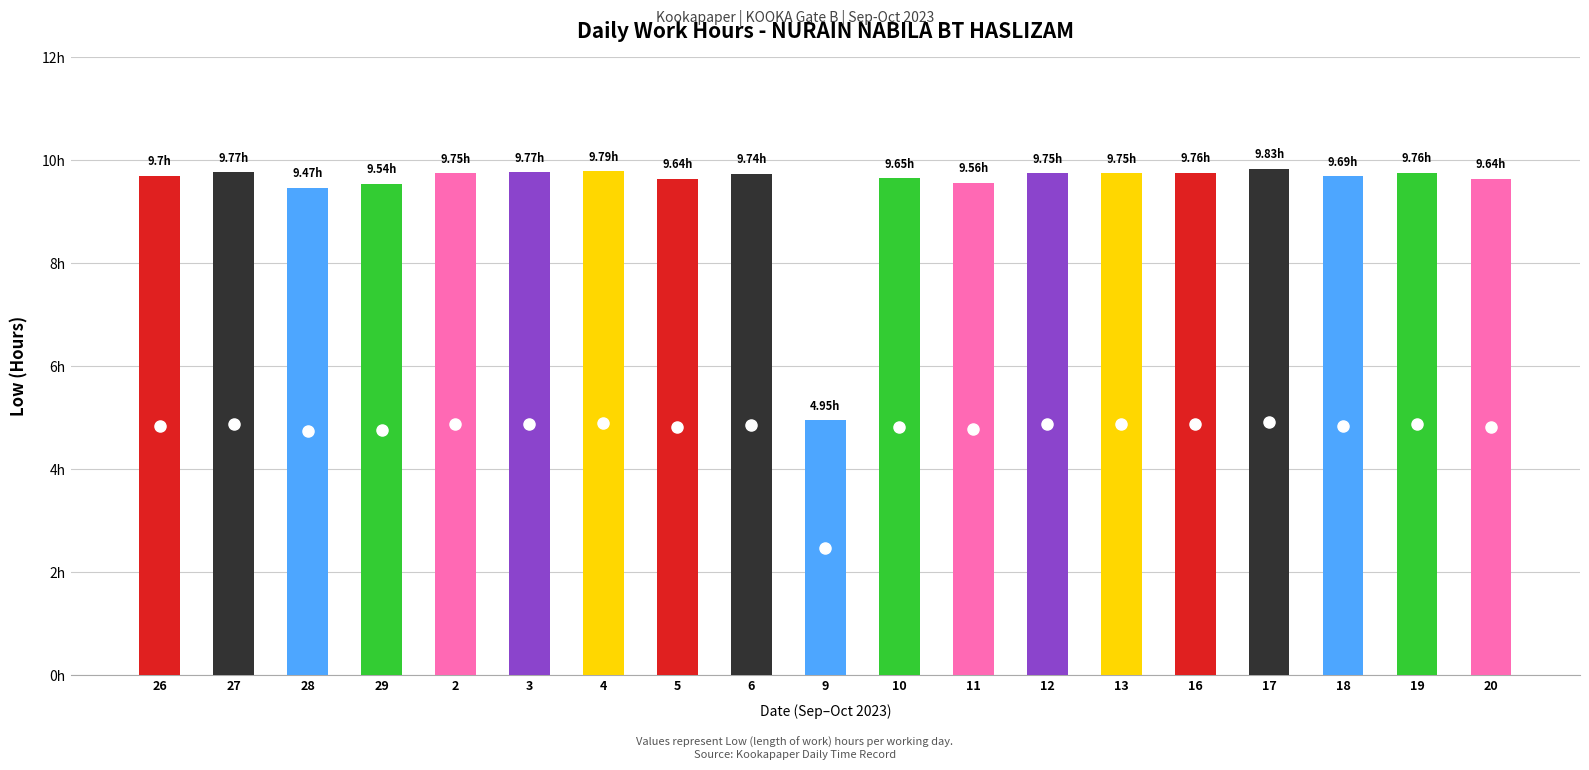

What position from the right is 3?

14